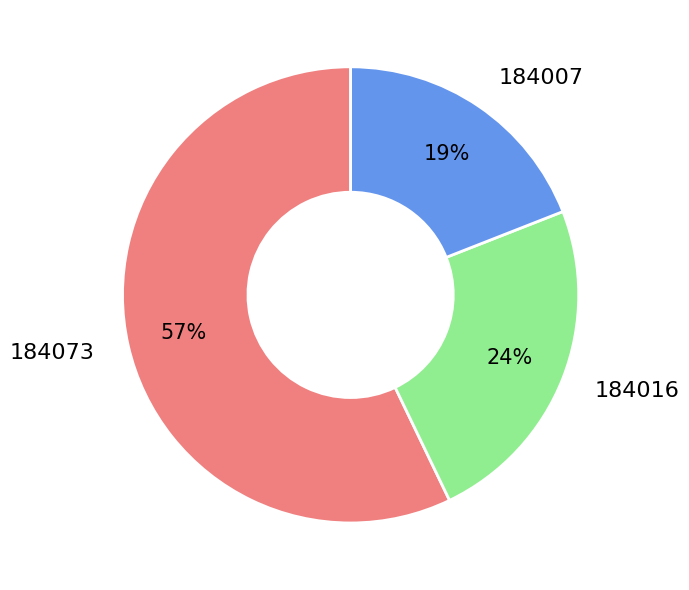

Is there a majority slice in this chart?

Yes